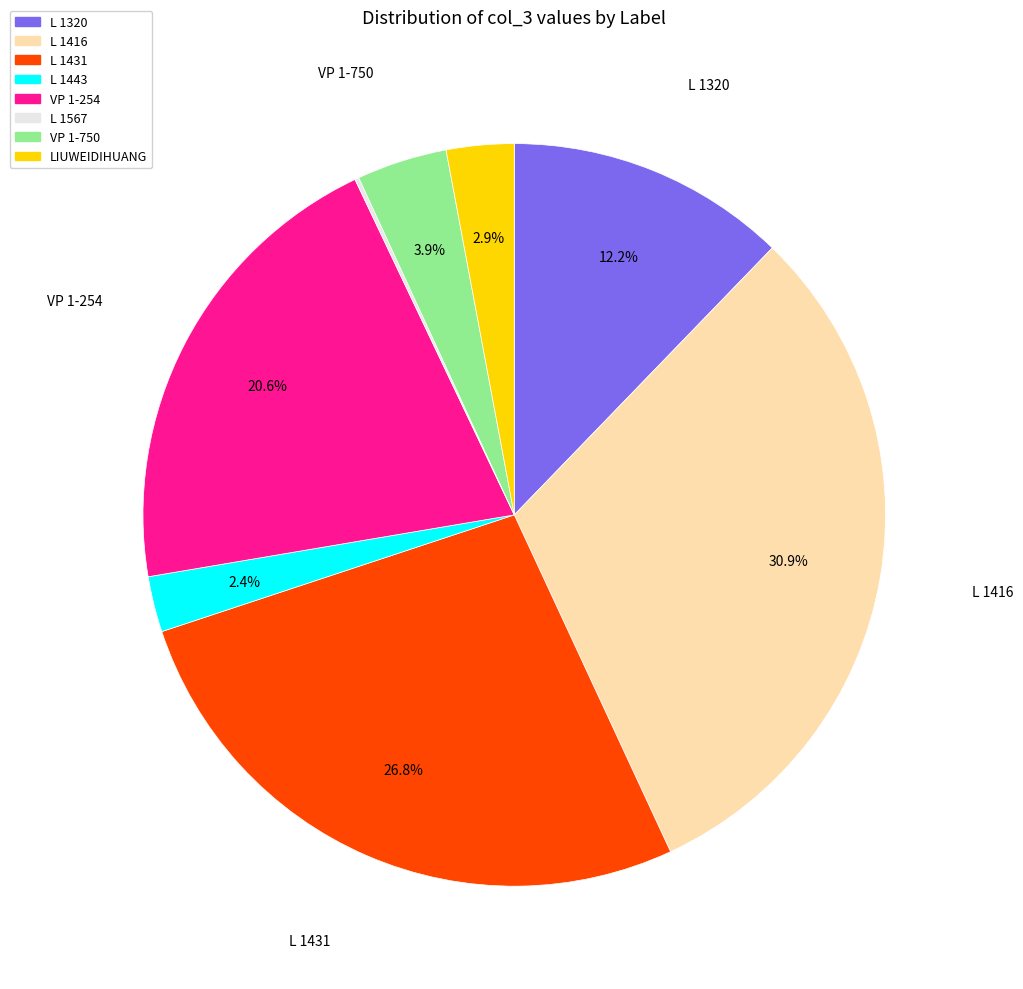

What portion of the pie excludes VP 1-254?

79.4%